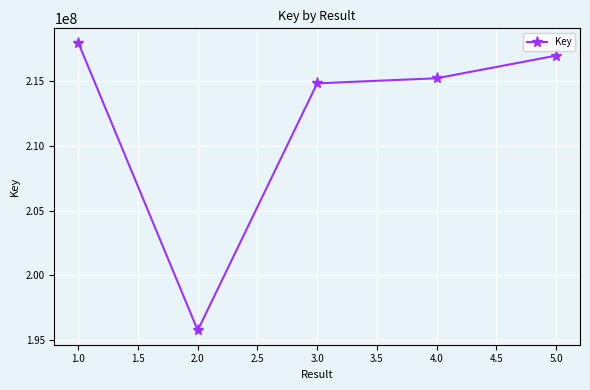

Where is the data nearest to the value 206873141?

3.0